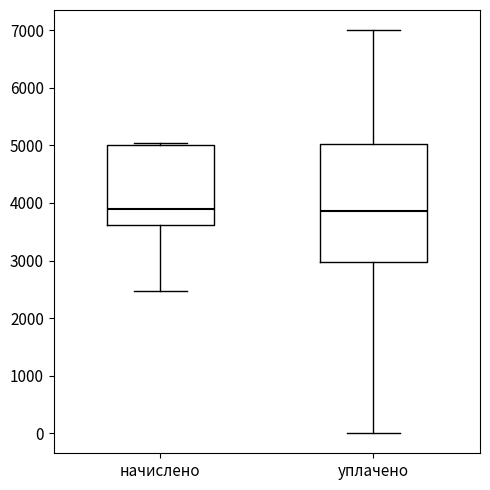

Reading left to right, transcribe this box plot: for each box, give where its median line is, the range the box spans, and where its two whiskers end, as read against the y-axis. The values are not printed on the chart, so give them approximately, as read against the axis.

начислено: median 3900, box 3600 to 5000, whiskers 2500 to 5100
уплачено: median 3900, box 3000 to 5000, whiskers 0 to 7000